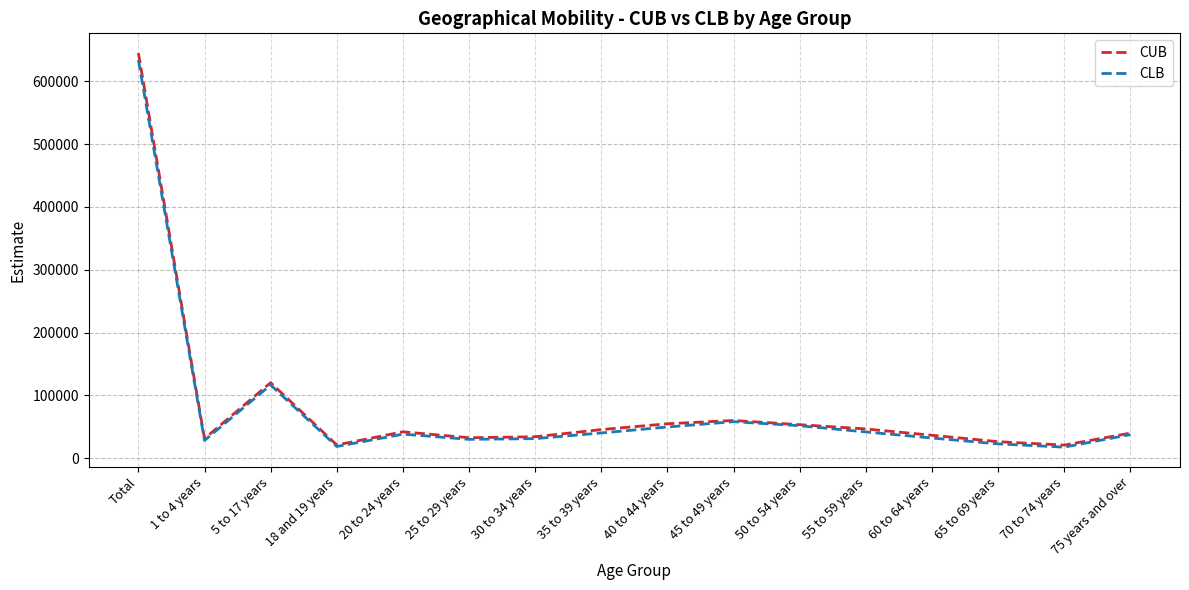

Count the number of categories in the chart.

16